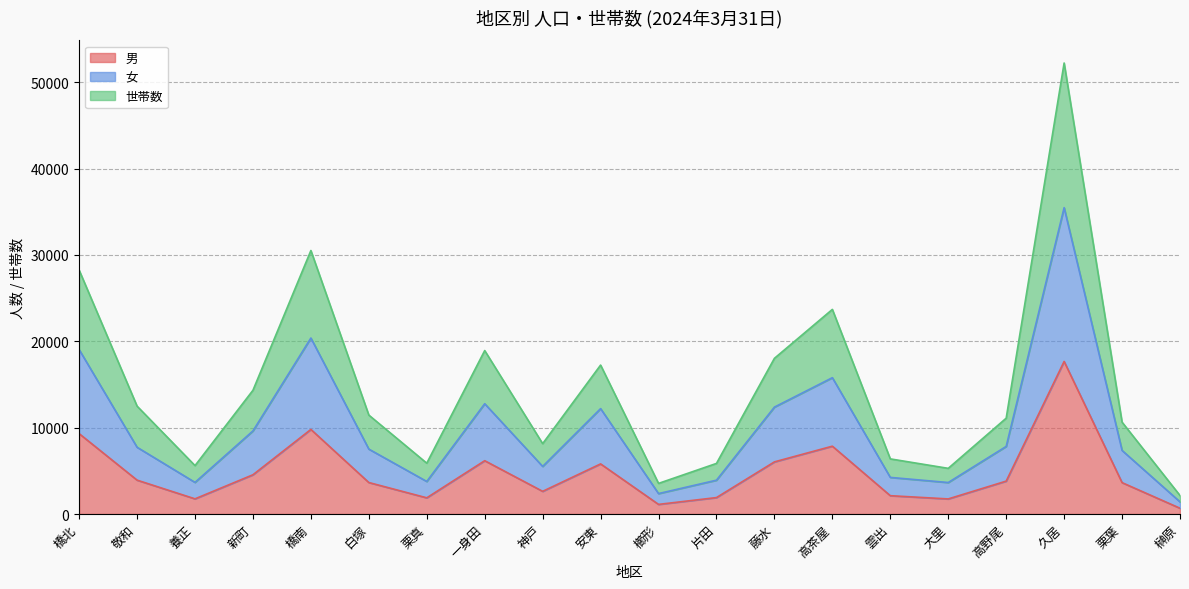

Rank the series by their maximum value, from highest to lowest.

世帯数, 女, 男